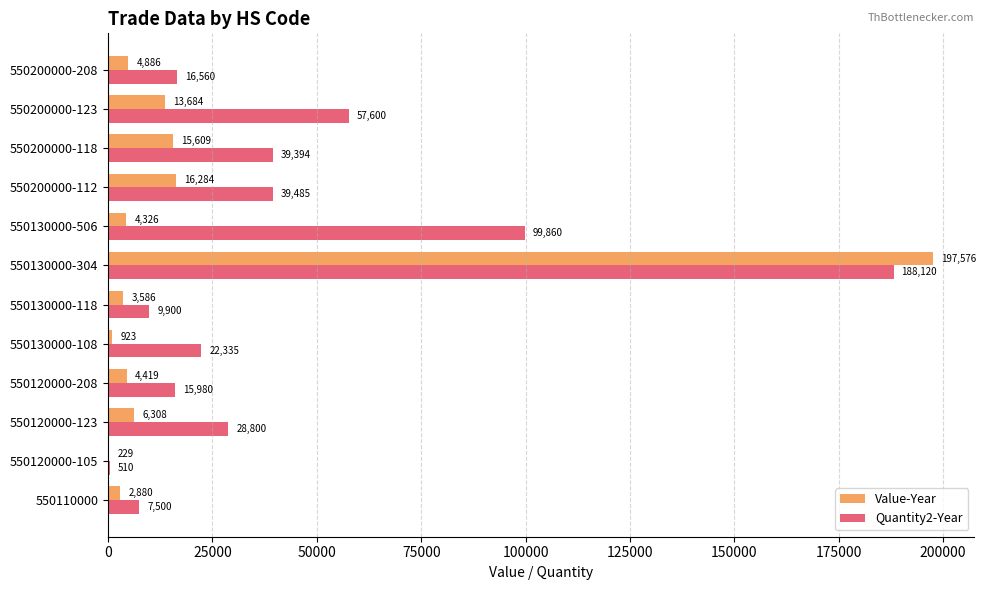

What is the highest value of the Quantity2-Year series?

188120